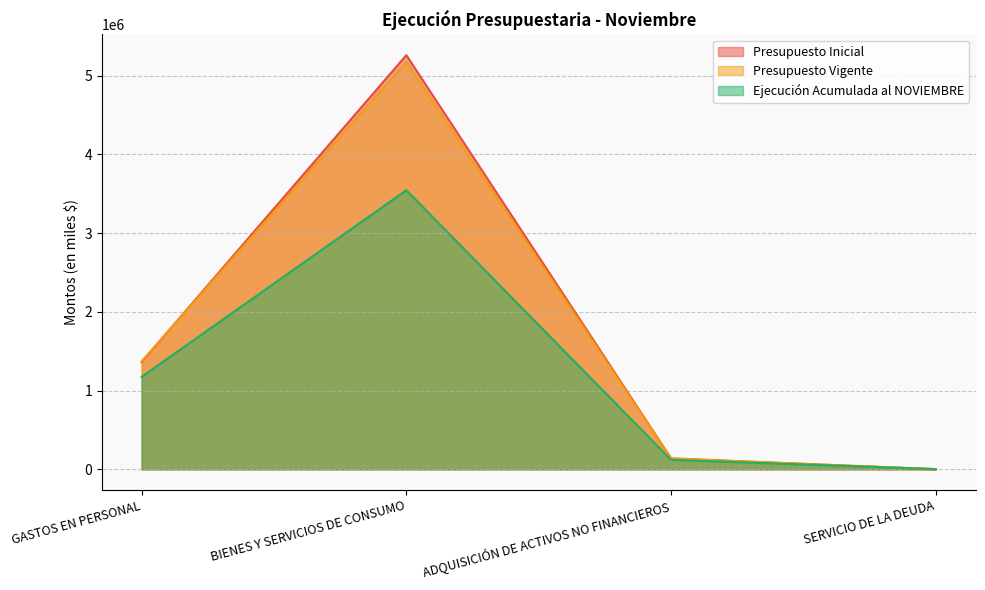

How many data points in Presupuesto Vigente are less than 1369790?

2